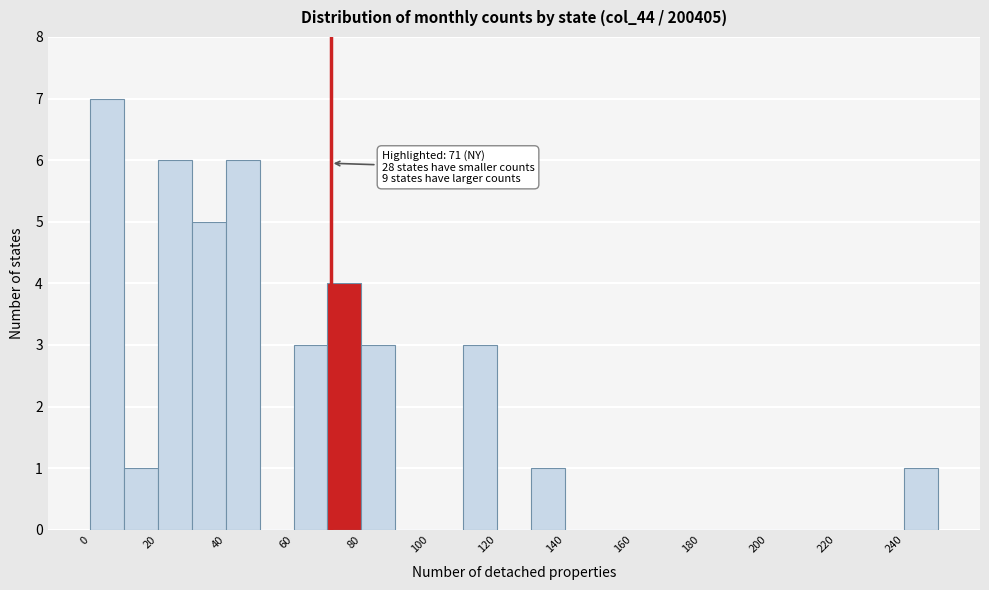

Which range on the x-axis has the tallest bar?

0 to 10